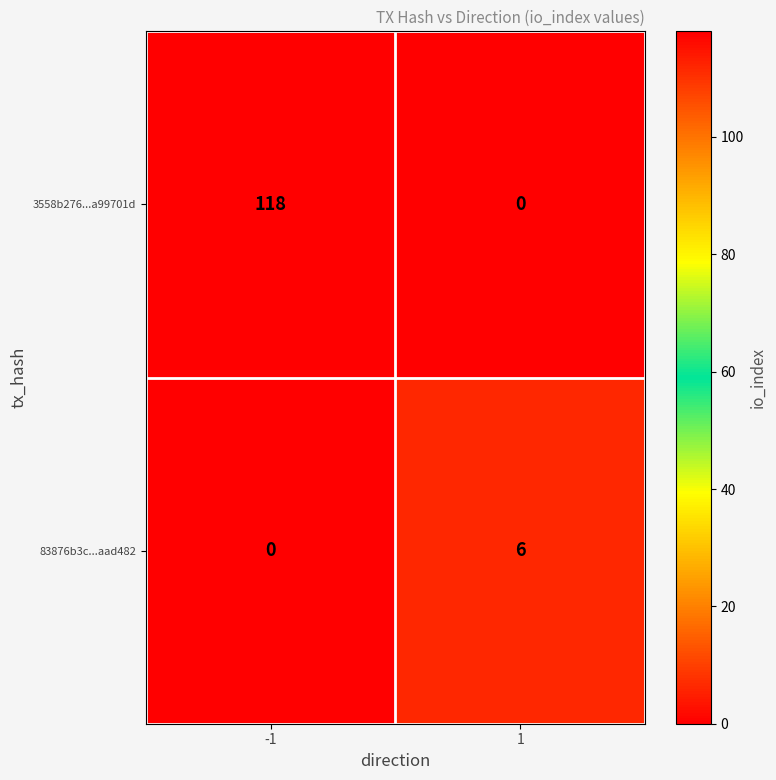

What is the sum of the 3558b276...a99701d values at 1 and -1?

118